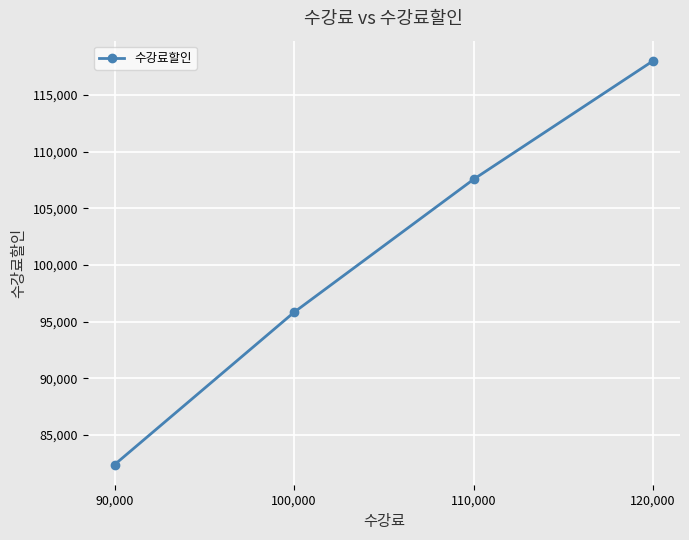

How many distinct data groups are displayed?

1